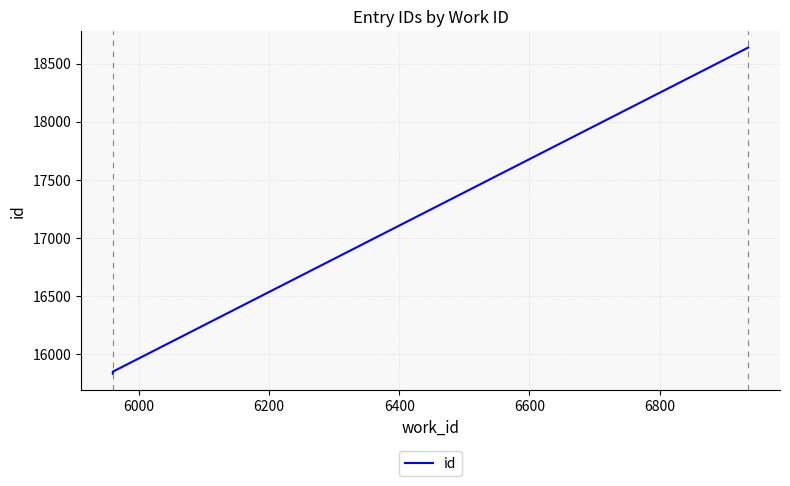

How many series are shown in this chart?

1